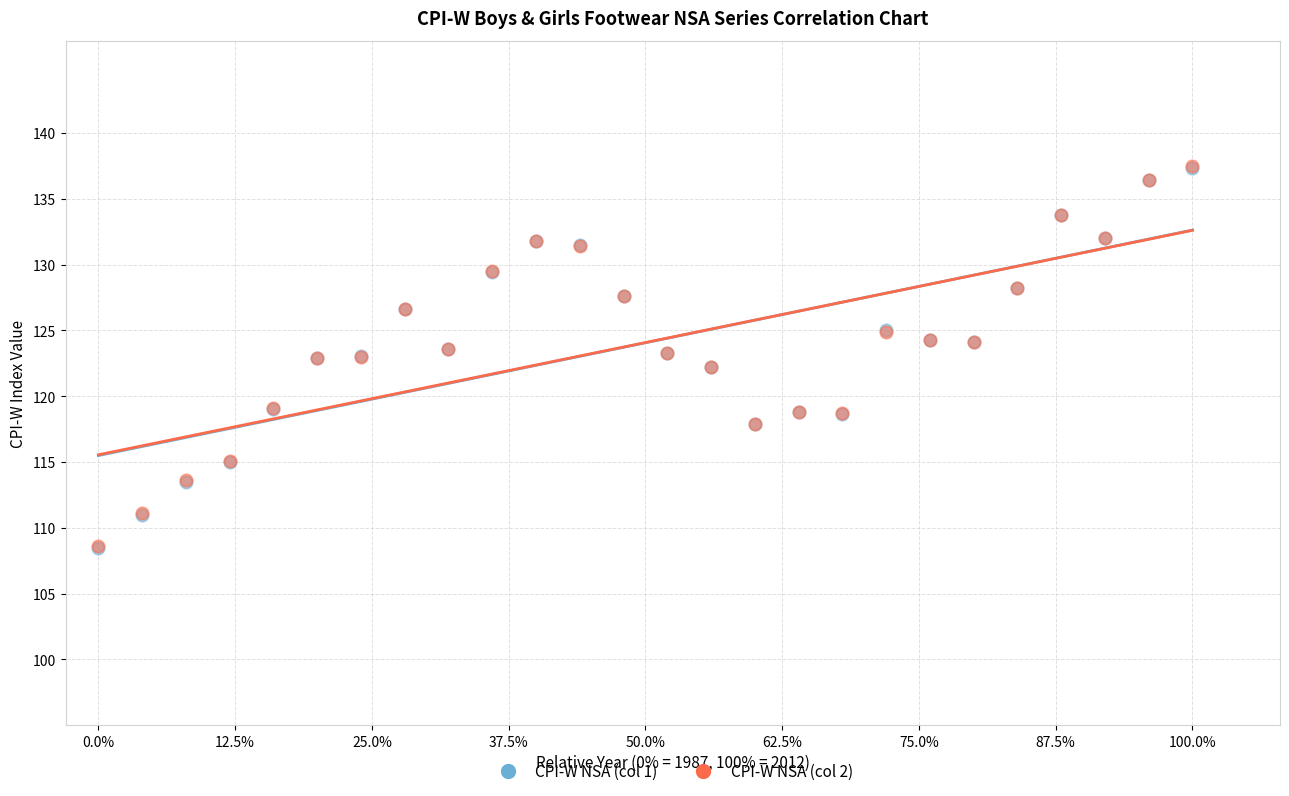

What are all the series names shown in the legend?

CPI-W NSA (col 1), CPI-W NSA (col 2)